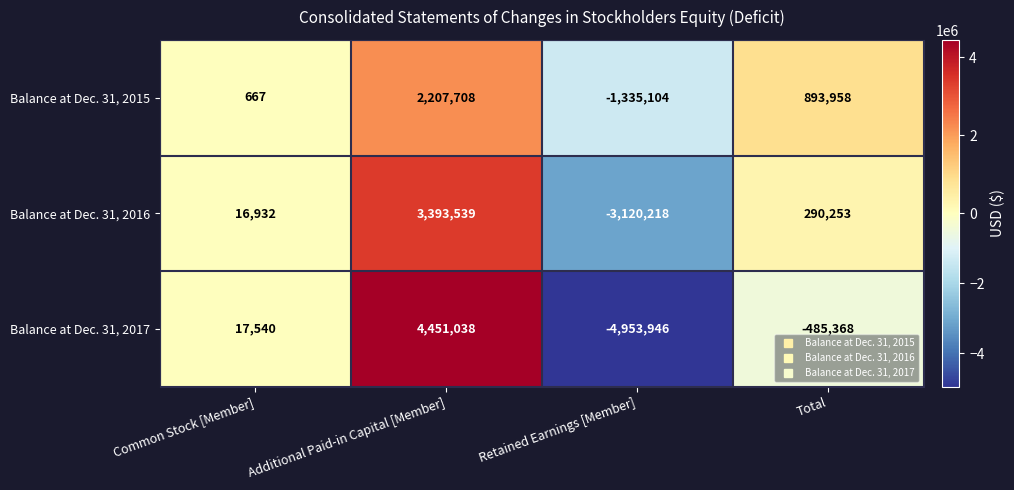

At Retained Earnings [Member], list the series in order from largest to smallest.

Balance at Dec. 31, 2015, Balance at Dec. 31, 2016, Balance at Dec. 31, 2017